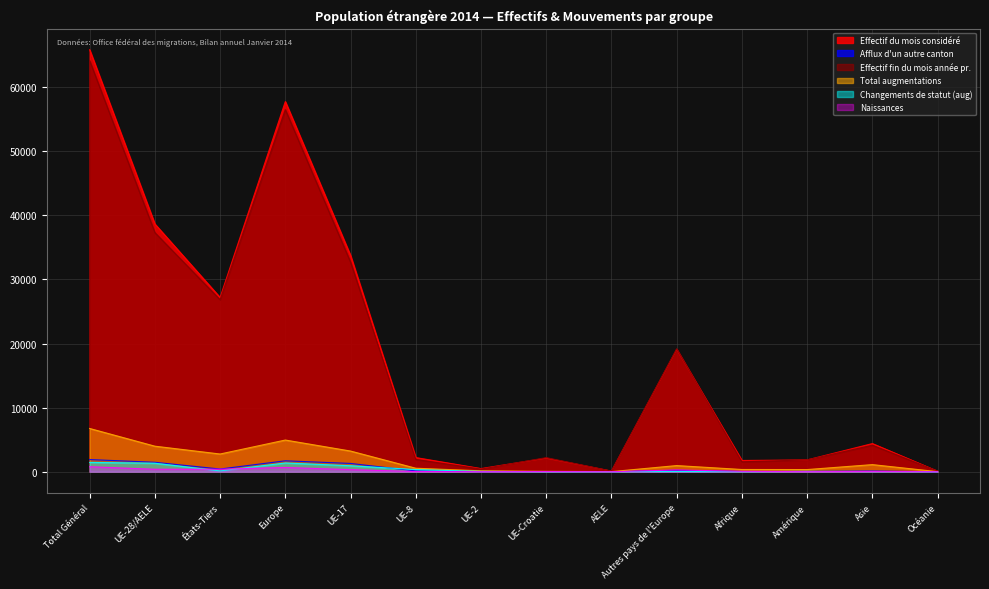

What are all the series names shown in the legend?

Effectif du mois considéré, Afflux d'un autre canton, Effectif fin du mois année pr., Total augmentations, Changements de statut (aug), Naissances